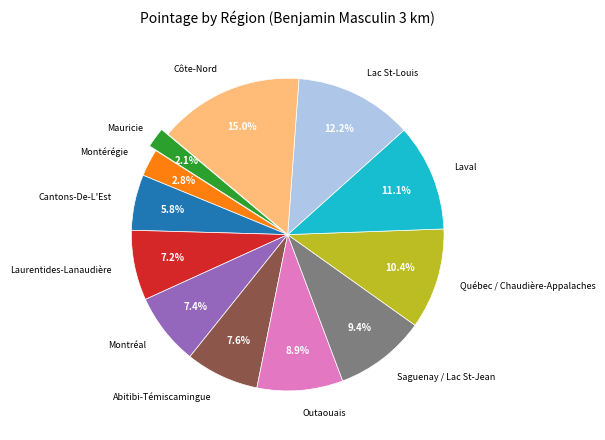

Does any single category account for the majority?

No